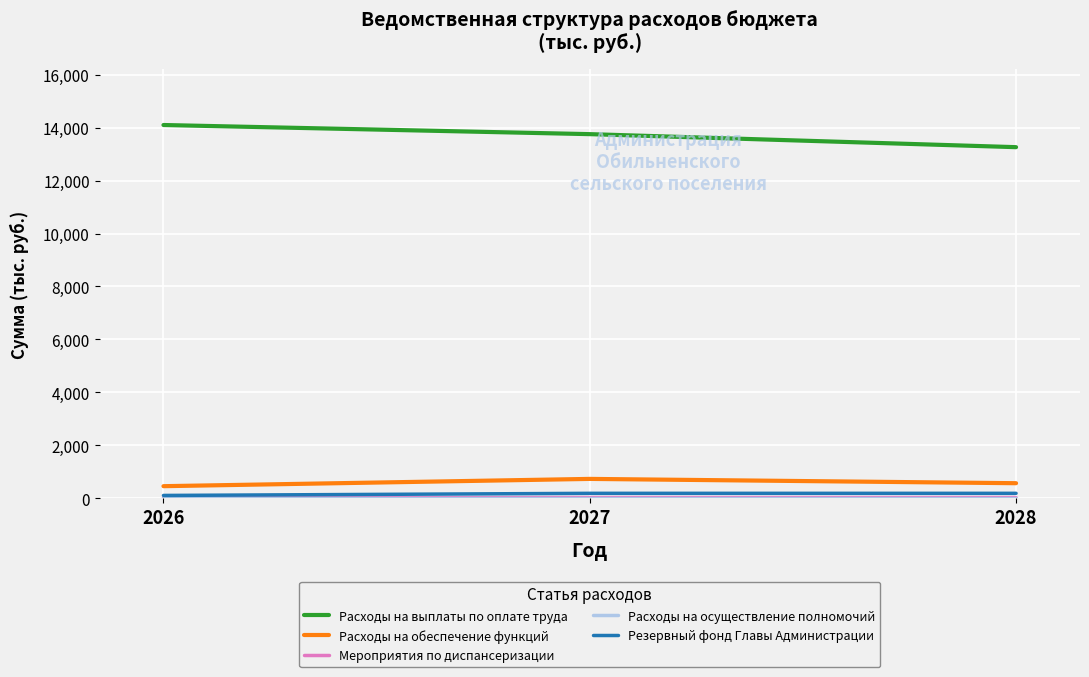

True or false: Расходы на обеспечение функций has a value of 450.0 at 2026.

True